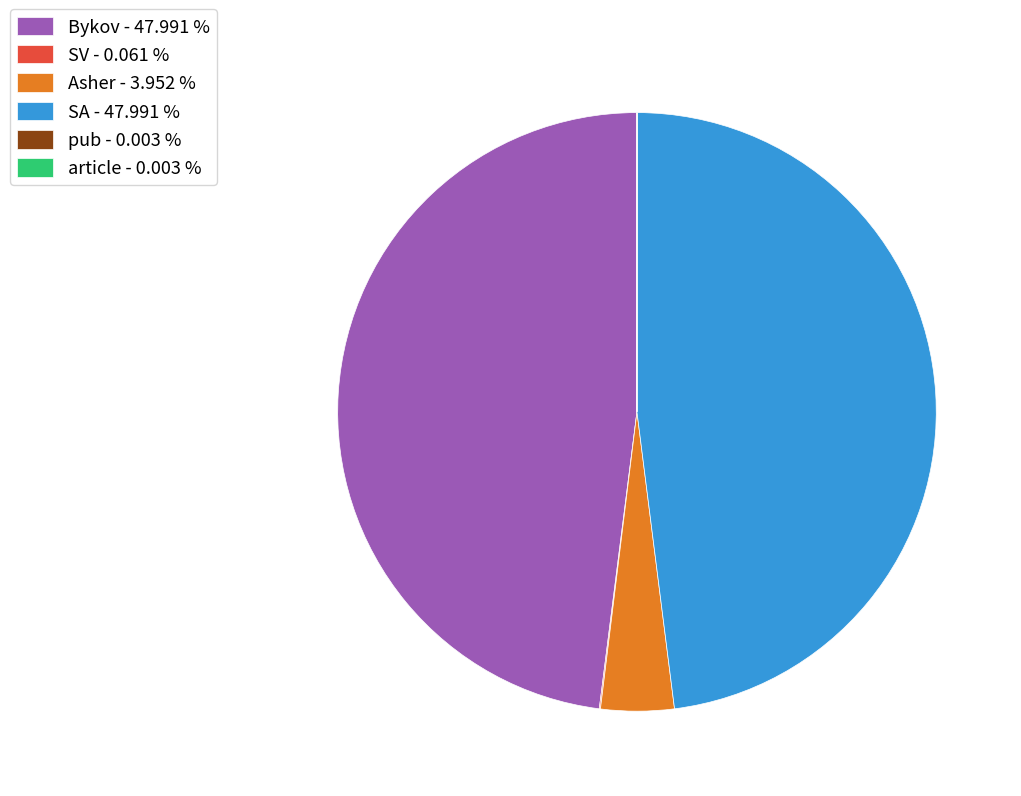

Does any single category account for the majority?

No